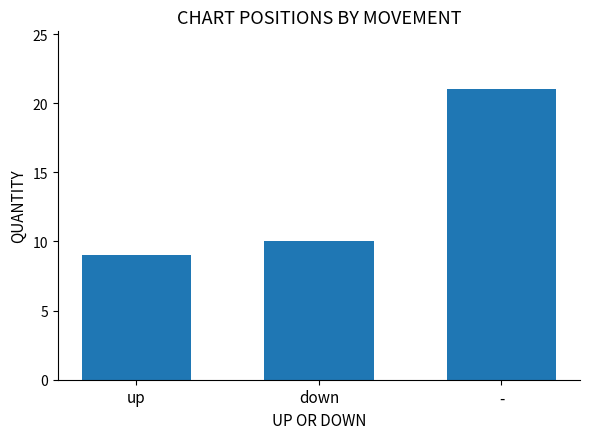

What is the label of the 1st bar from the right?

-